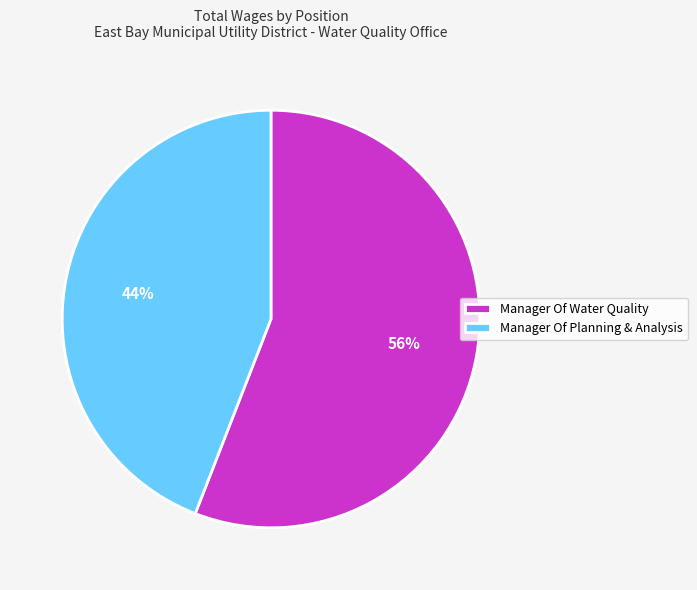

What percentage is the Manager Of Water Quality slice, to the nearest percent?

56%